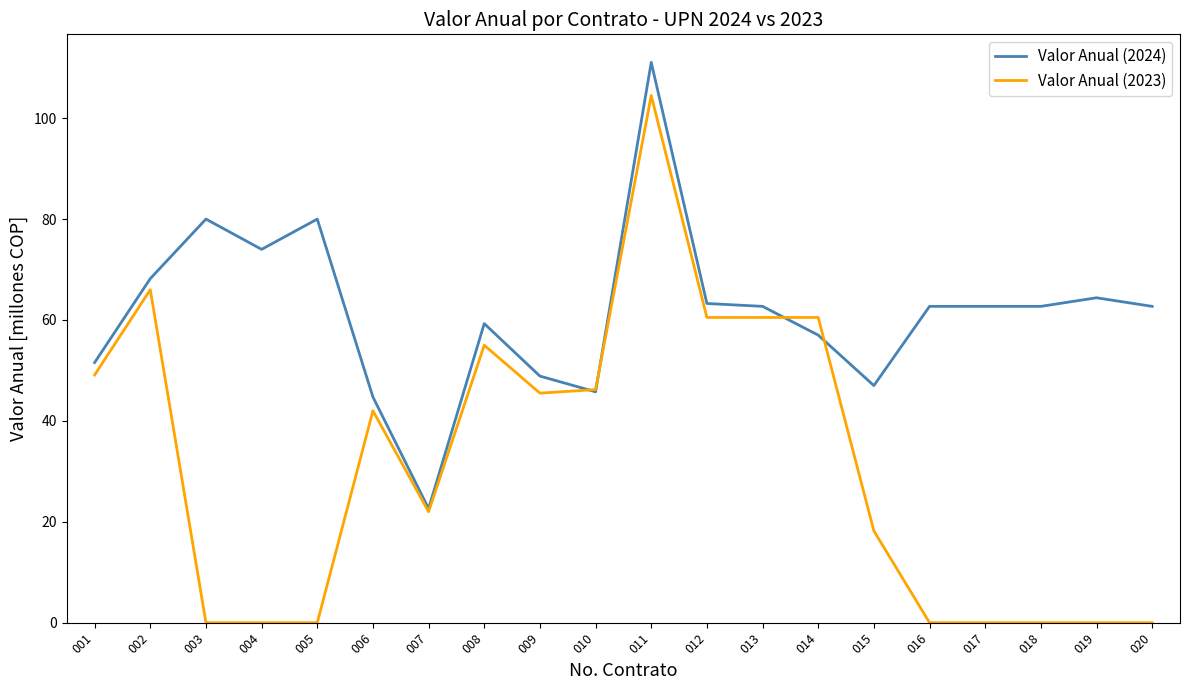

List the series in order of their overall mean, lowest first.

Valor Anual (2023), Valor Anual (2024)